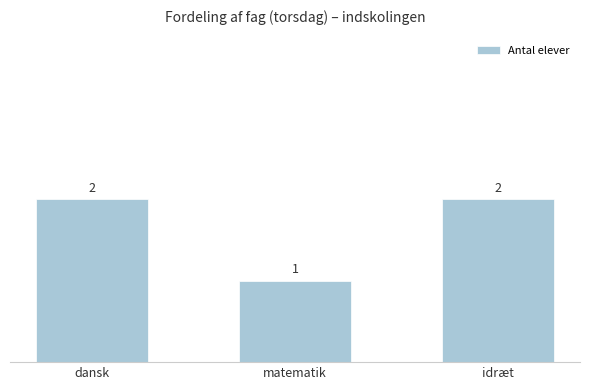

What is the greatest value displayed?

2